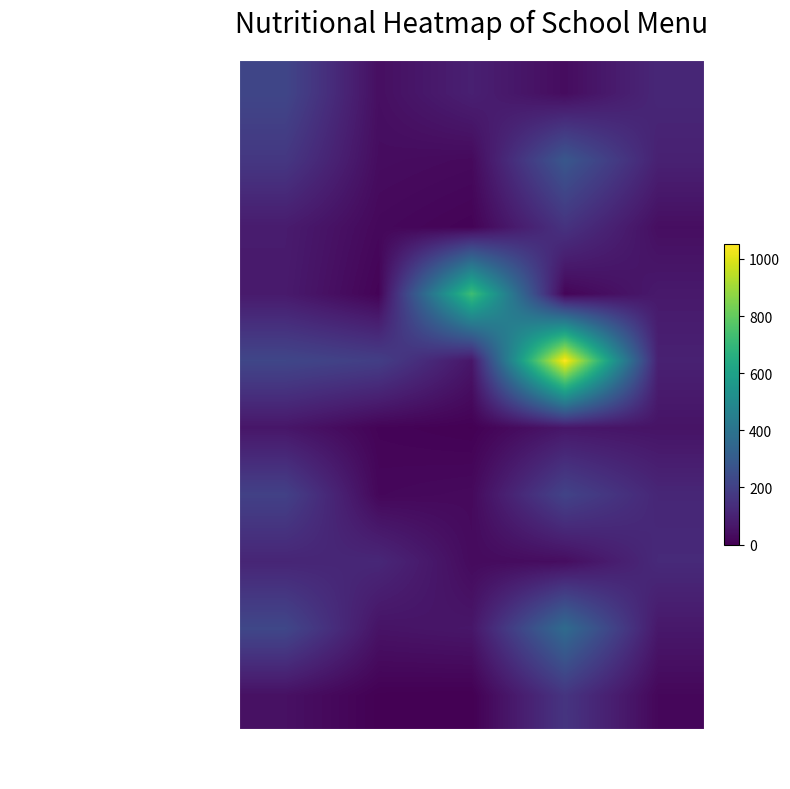

At how many categories does at least one series exceed 413?

2